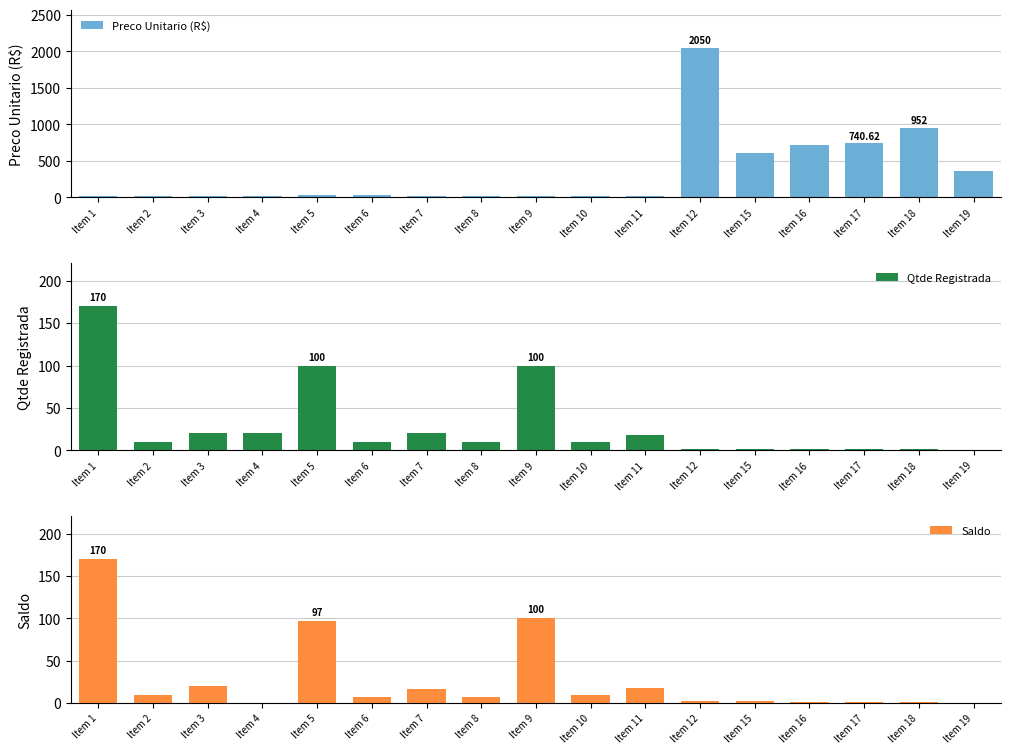

What is the value of the Saldo bar at the 14th from the left?

1.0